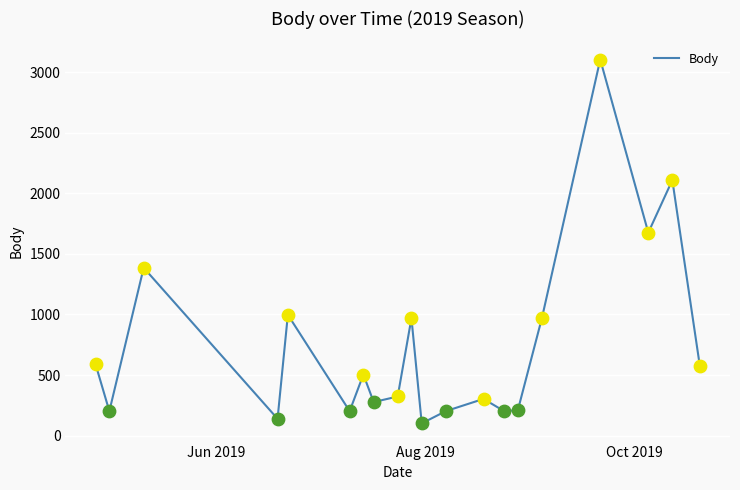

What is the difference between the maximum and minimum values?

3002